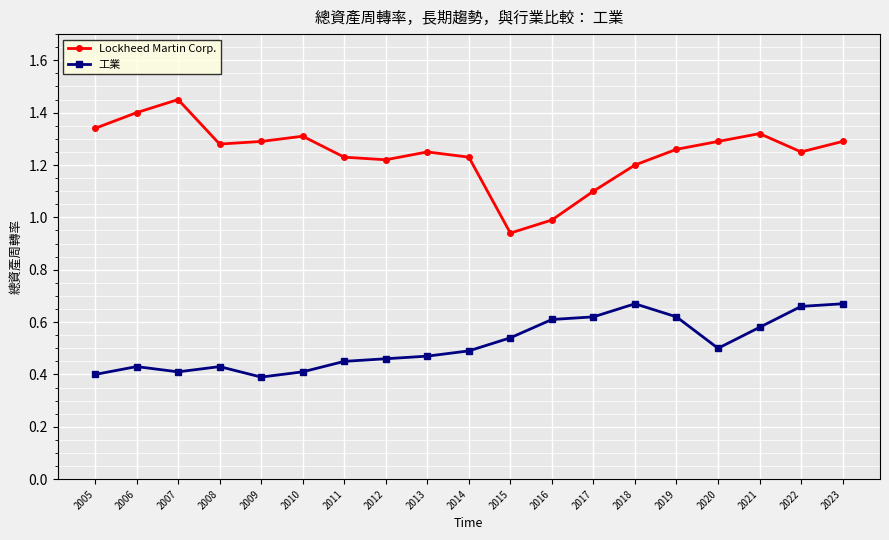

How many categories are shown in the chart?

19